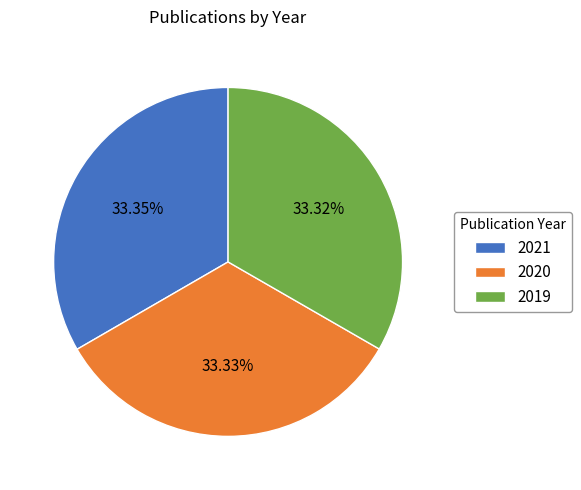

What is the ratio of the value at 2021 to the value at 2020?

1.0